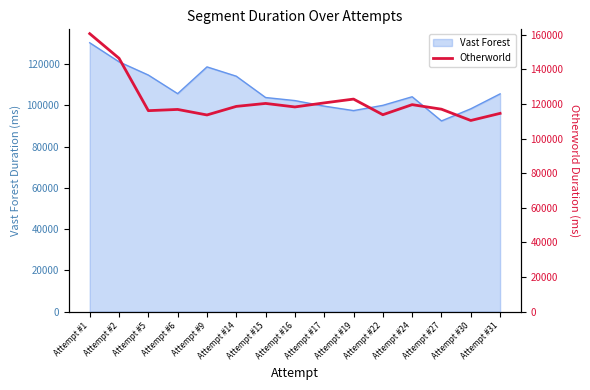

The chart shows a value of 116161 at Attempt #5. True or false?

True